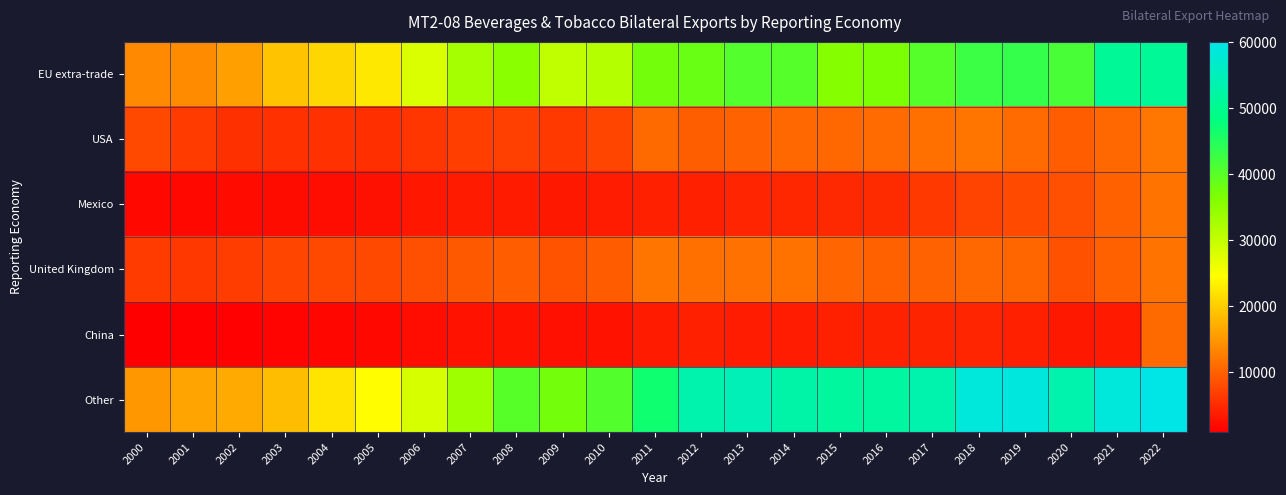

Reading left to right, transcribe all the data shown in this chart.

EU extra-trade: 2000=13689.7	2001=14018.1	2002=15929.8	2003=19151.1	2004=20994.1	2005=22430.3	2006=27943.1	2007=32714.8	2008=35409.4	2009=30399.7	2010=31423.7	2011=37466.3	2012=38423.7	2013=40482.8	2014=40278.1	2015=35887.1	2016=36822.6	2017=40188.5	2018=42760.7	2019=43323.6	2020=41490.3	2021=50845.1	2022=50803.5
USA: 2000=7713.3	2001=6540.6	2002=5535.6	2003=5651.7	2004=5607.3	2005=5401.8	2006=6086.7	2007=6764.5	2008=6957.8	2009=6307.0	2010=7505.3	2011=10798.0	2012=9777.9	2013=10061.8	2014=10547.4	2015=10679.4	2016=10949.5	2017=11397.1	2018=11893.9	2019=10860.2	2020=9664.9	2021=10522.2	2022=12100.0
Mexico: 2000=1771.4	2001=1815.1	2002=2079.6	2003=2099.6	2004=2255.0	2005=2632.3	2006=3191.3	2007=3497.8	2008=3542.8	2009=3330.6	2010=3648.0	2011=4025.8	2012=4045.4	2013=4440.9	2014=4712.9	2015=4776.0	2016=5006.9	2017=6352.6	2018=7263.5	2019=7947.5	2020=8425.4	2021=10047.7	2022=11673.7
United Kingdom: 2000=6483.3	2001=6239.4	2002=6611.3	2003=7443.1	2004=7728.0	2005=7771.0	2006=8334.5	2007=9340.4	2008=9613.3	2009=8677.5	2010=9554.2	2011=11797.0	2012=11425.6	2013=11492.3	2014=11550.4	2015=10392.0	2016=9937.1	2017=10083.5	2018=10711.6	2019=10433.6	2020=8485.9	2021=9876.8	2022=11666.7
China: 2000=930.2	2001=1130.8	2002=1219.1	2003=1393.2	2004=1613.2	2005=1771.9	2006=2318.0	2007=2813.2	2008=2853.8	2009=2463.5	2010=2869.8	2011=3539.1	2012=3941.8	2013=3691.8	2014=3694.8	2015=4026.5	2016=4232.4	2017=4299.0	2018=4496.5	2019=4008.8	2020=3321.3	2021=3393.9	2022=10776.1
Other: 2000=15085.4	2001=16185.8	2002=16756.9	2003=18555.0	2004=22062.4	2005=24401.9	2006=28342.0	2007=33588.0	2008=40168.9	2009=37473.8	2010=40531.2	2011=46807.6	2012=53413.8	2013=54715.4	2014=52836.3	2015=51766.1	2016=51863.1	2017=53345.4	2018=58987.2	2019=59131.4	2020=53387.6	2021=58804.7	2022=60031.5